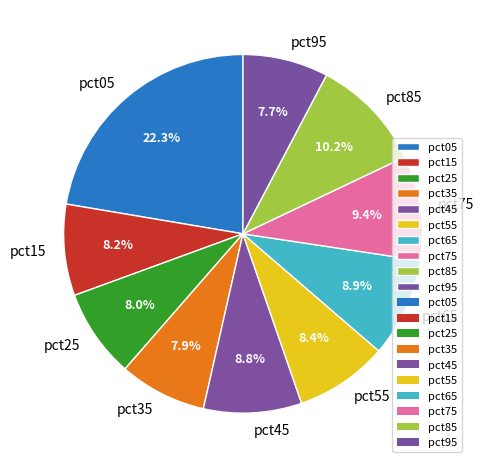

How many segments does this pie chart have?

10